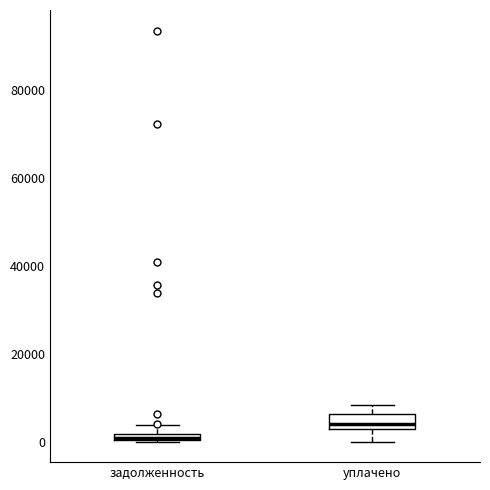

Which box is the tallest, from its lower edge to its upper edge?

уплачено